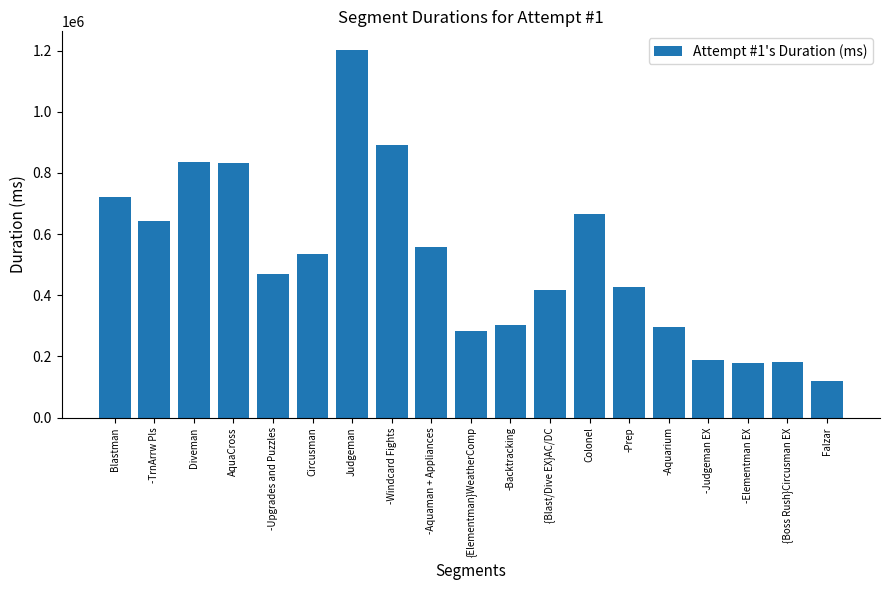

What is the sum of the values at {Elementman}WeatherComp and -Judgeman EX?

470559